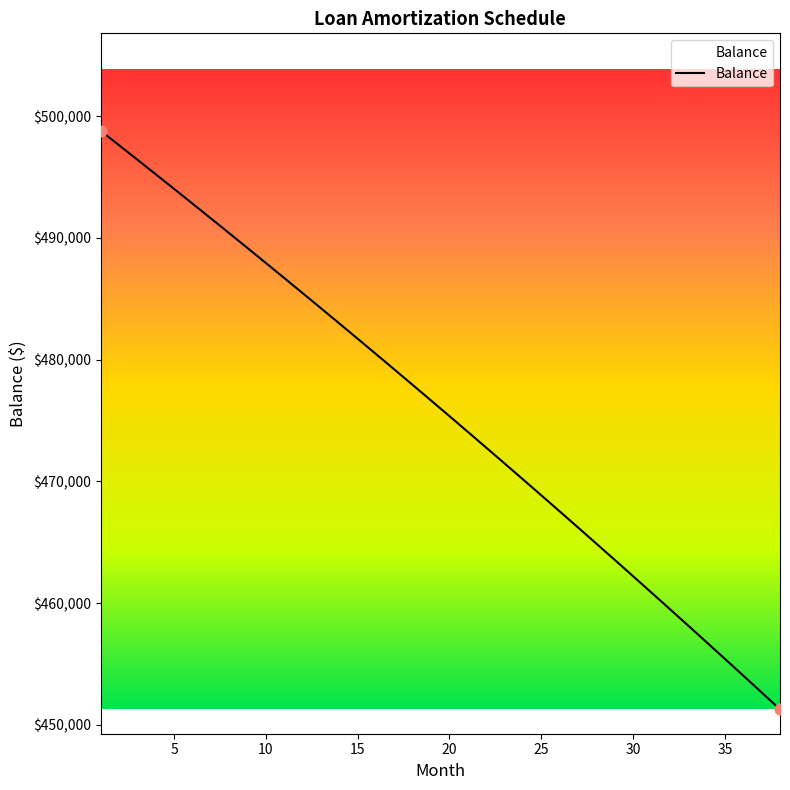

What is the greatest value displayed?

498818.3